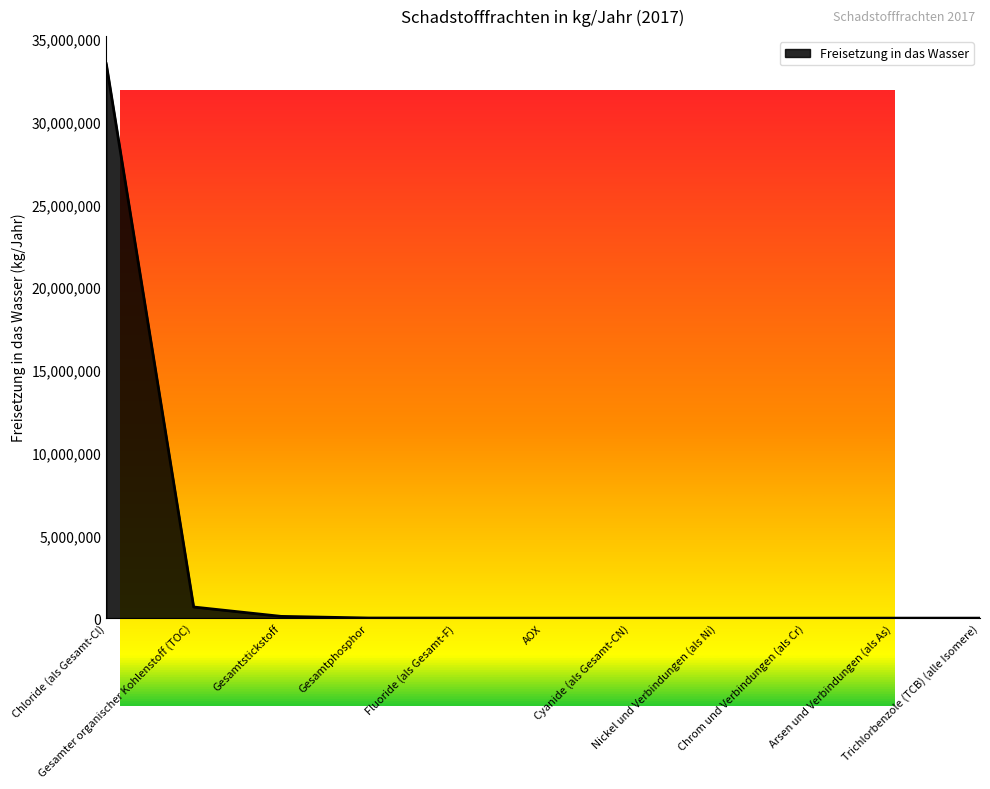

What is the greatest value displayed?

33500000